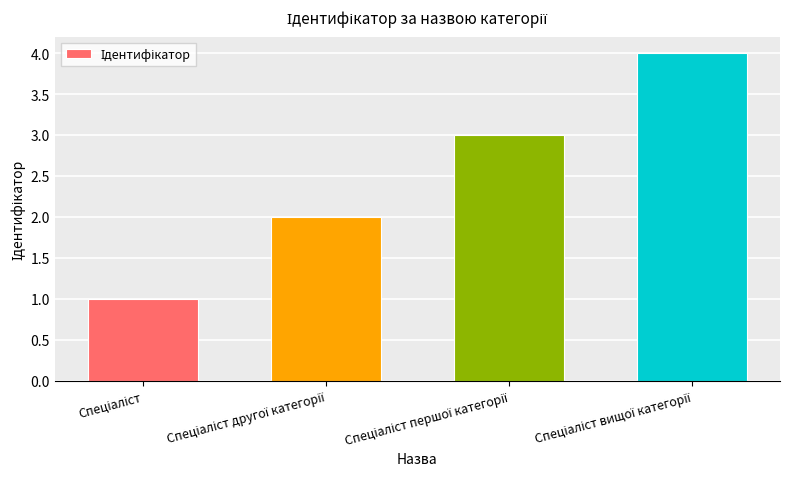

What is the maximum value shown in the chart?

4